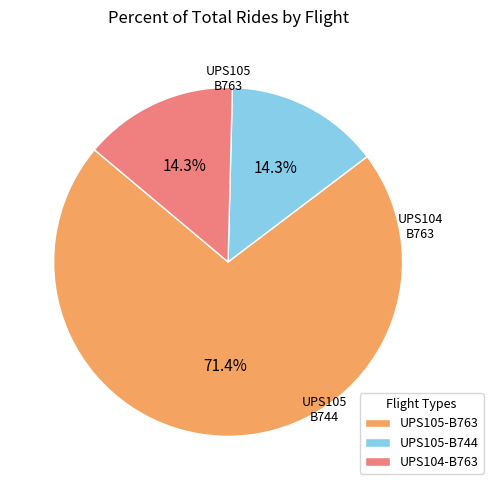

To the nearest percent, what is the difference between the UPS104-B763 and UPS105-B763 slice percentages?

57%